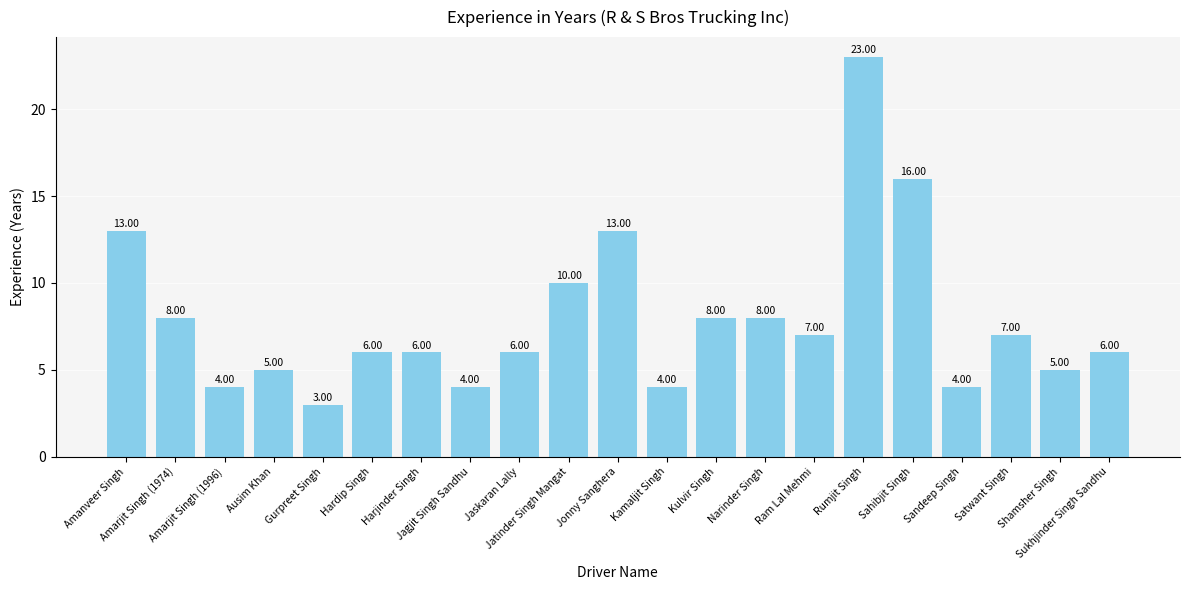

Are the bars grouped side by side (vs. stacked)?

No